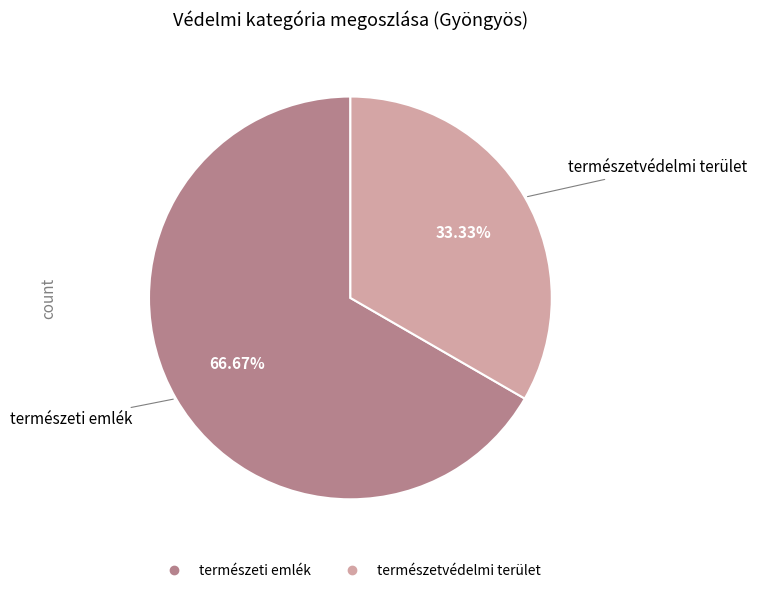

To the nearest percent, what is the difference between the largest and smallest slice percentages?

33%